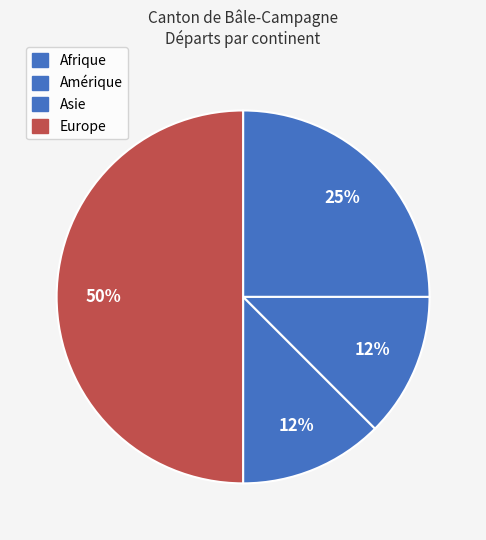

How many slices are in this pie chart?

4